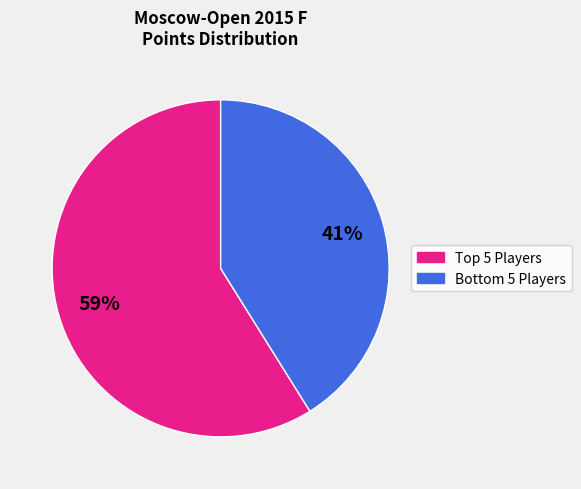

To the nearest percent, what is the average slice percentage?

50%